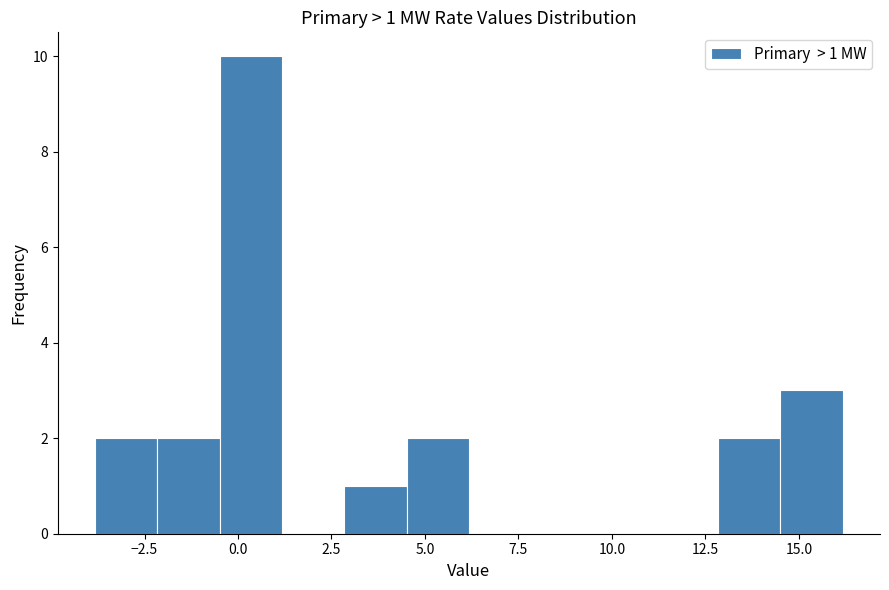

Around what value on the x-axis is the tallest bar? Give the approximate position of its centre, as read against the axis.

0.5